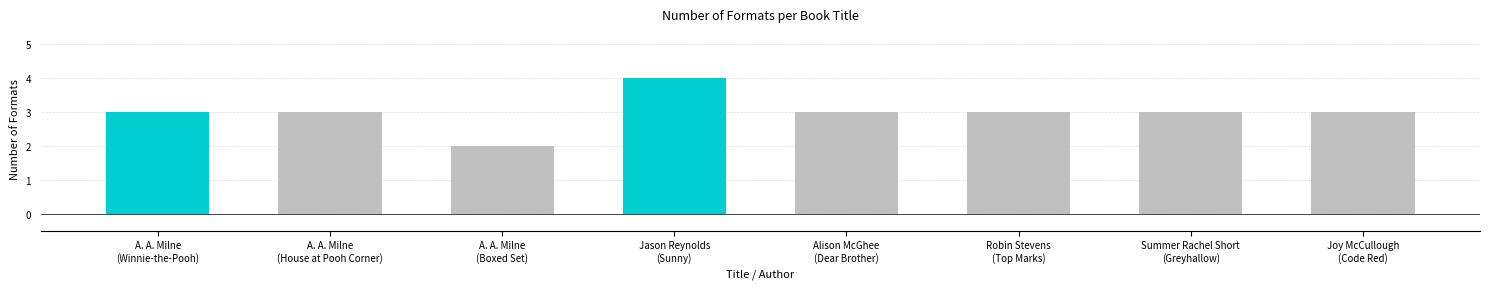

What is the change in value from Jason Reynolds
(Sunny) to Alison McGhee
(Dear Brother)?

-1